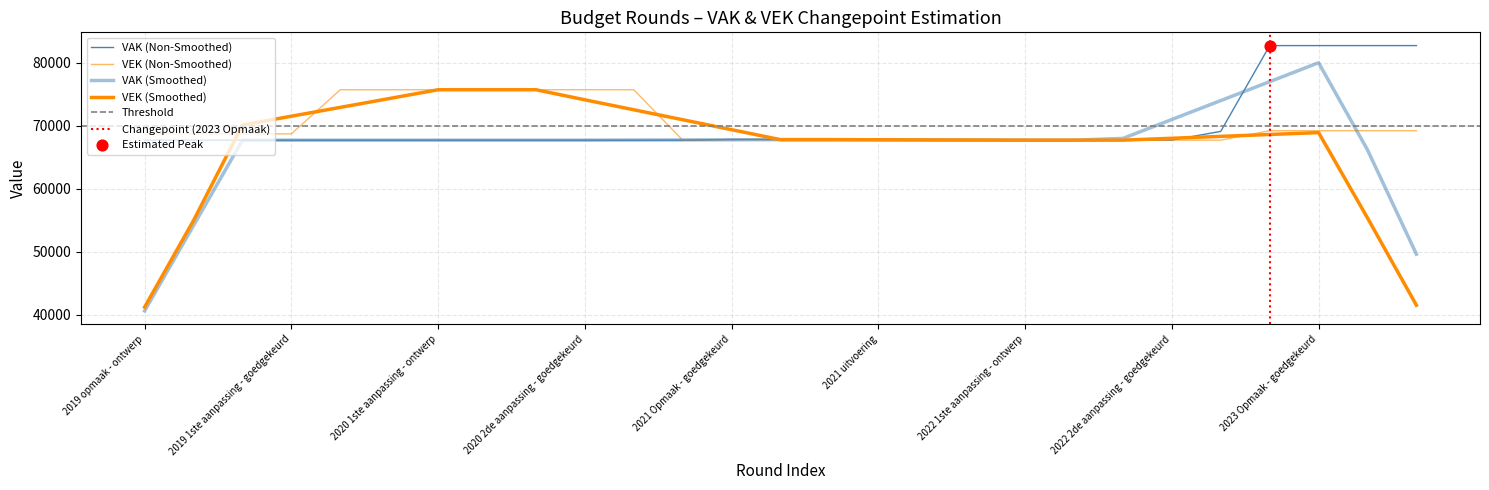

Which series has the largest total across all categories?

VEK